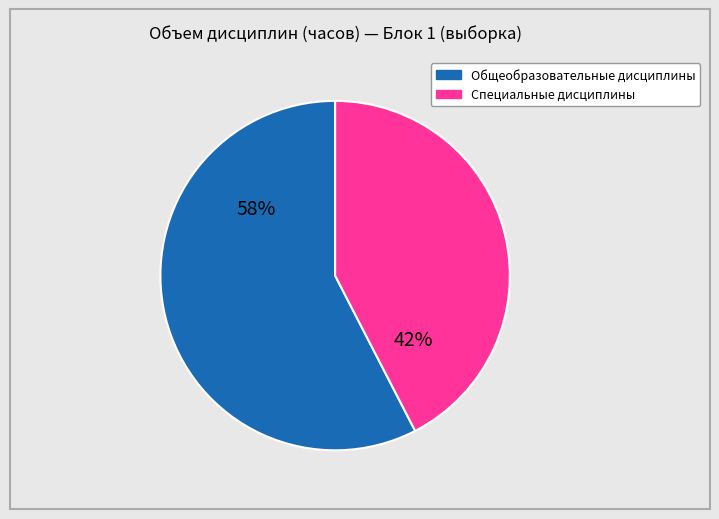

To the nearest percent, what is the average slice percentage?

50%